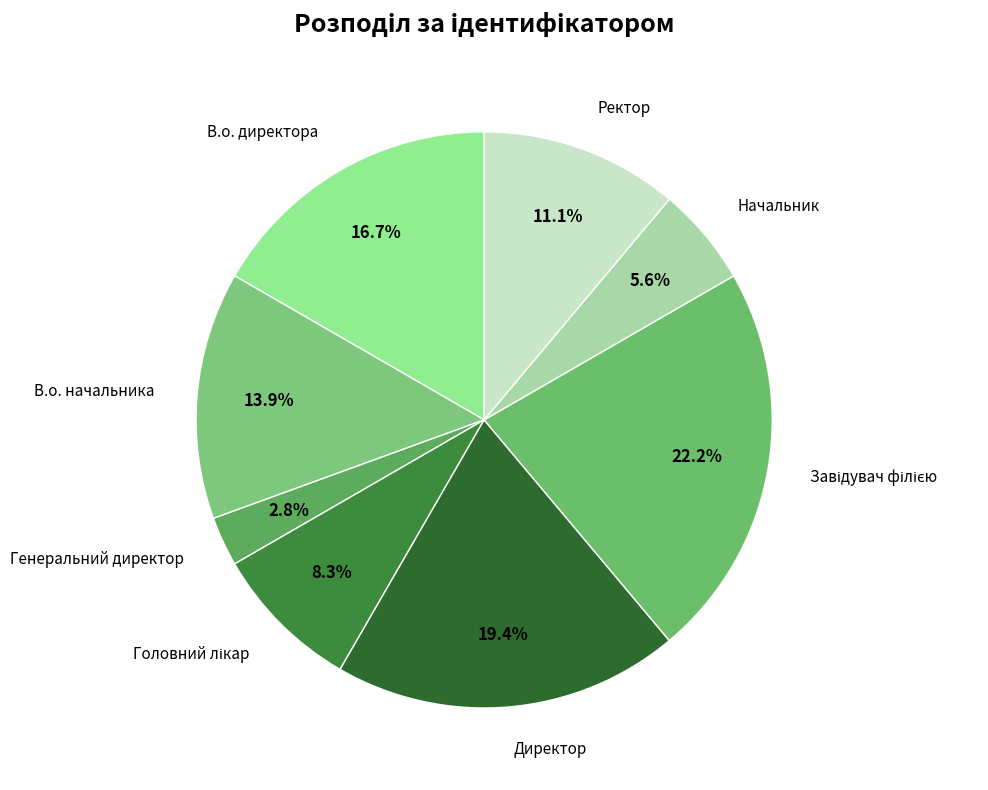

True or false: В.о. директора accounts for 25% of the total.

False